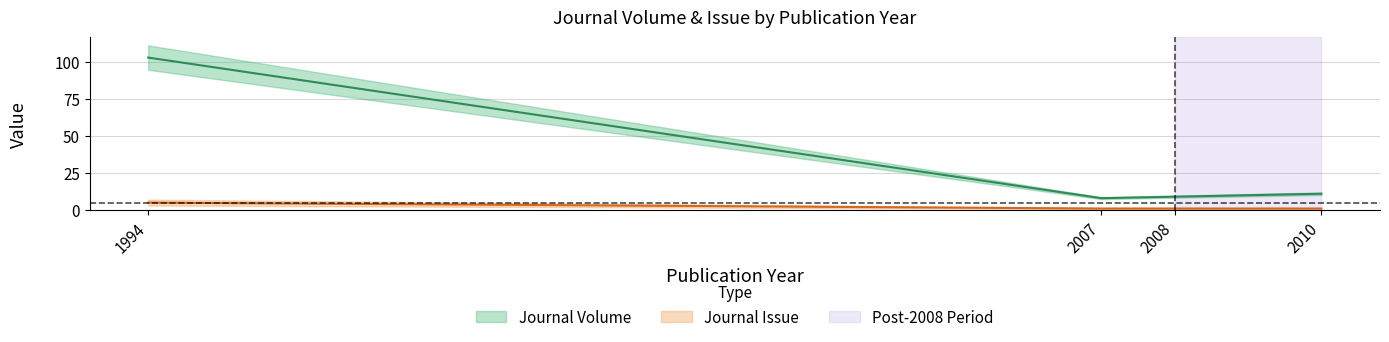

How many interior local valleys does the Journal Volume series have?

1